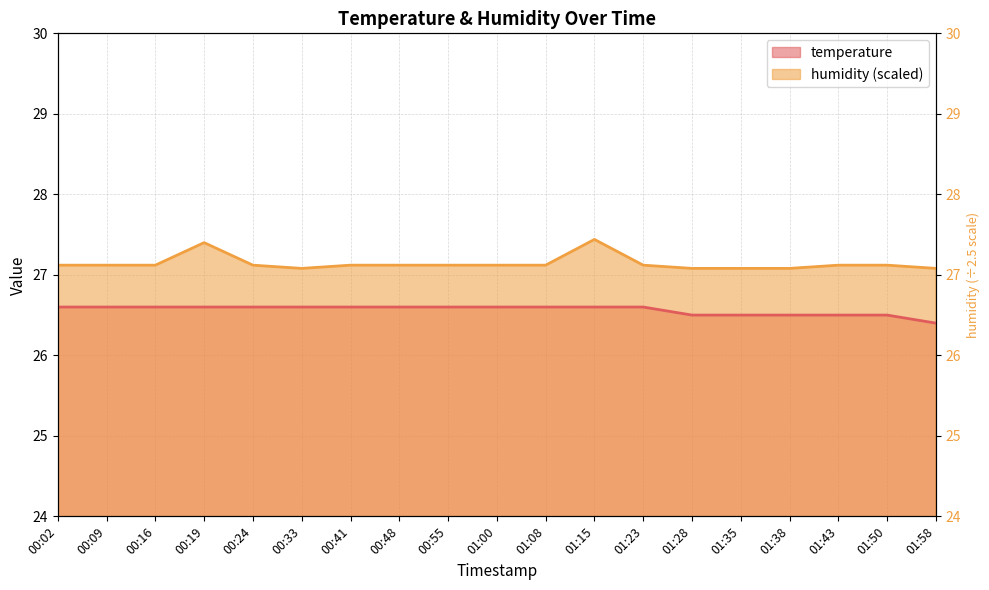

How many data points does each series have?

19